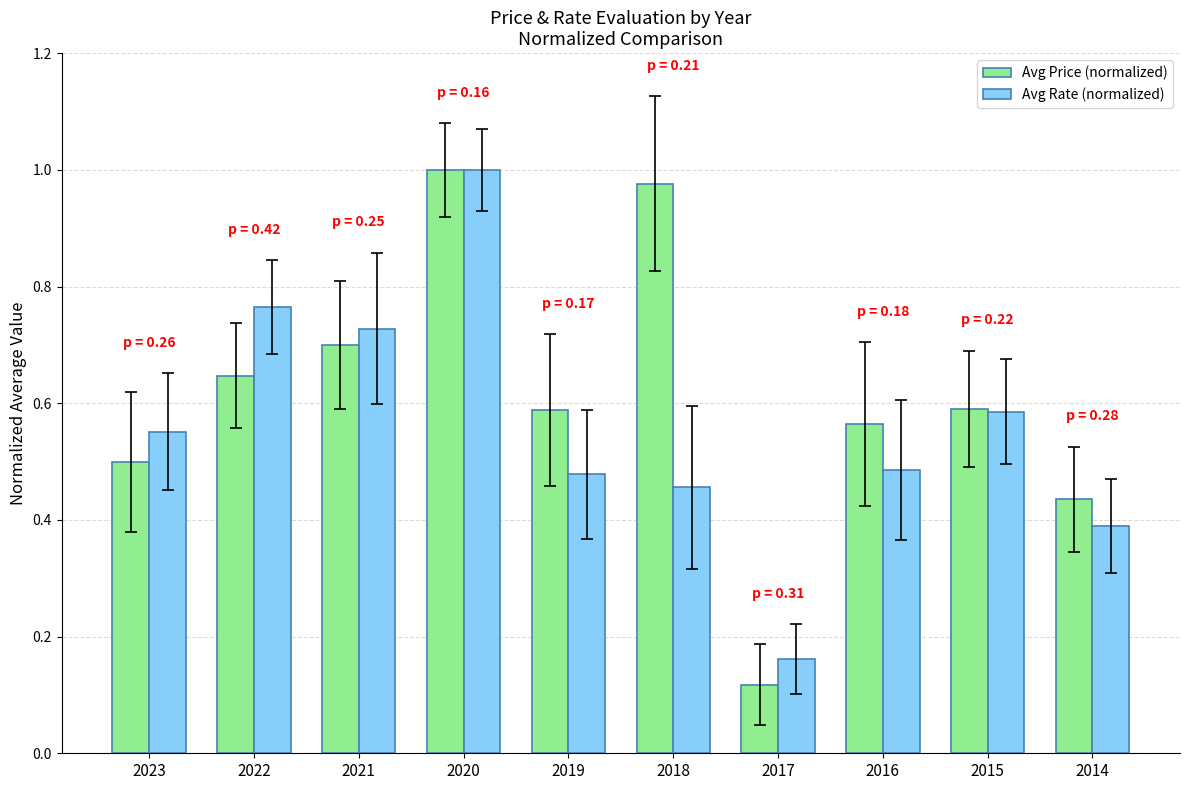

Which series has the largest total across all categories?

Avg Price (normalized)